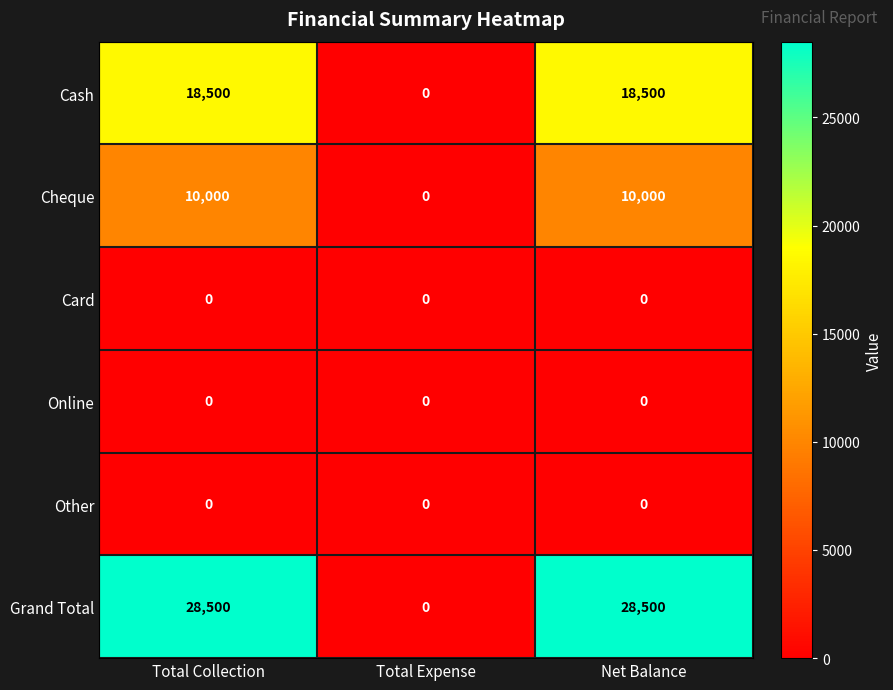

The value of Cheque at Net Balance is 14508. True or false?

False